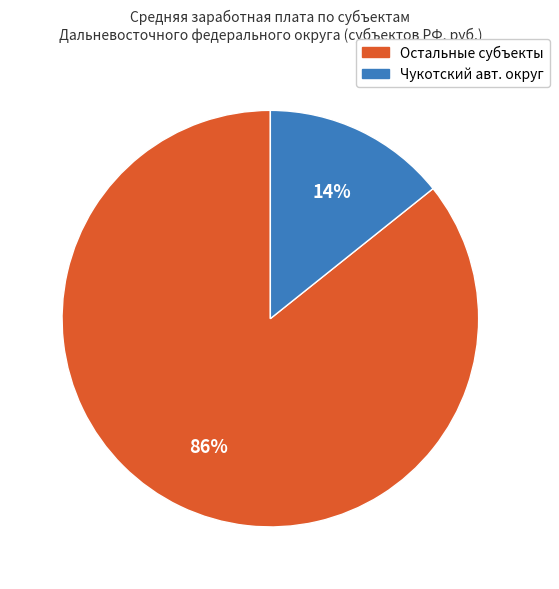

Is there any slice that represents more than half of the pie?

Yes